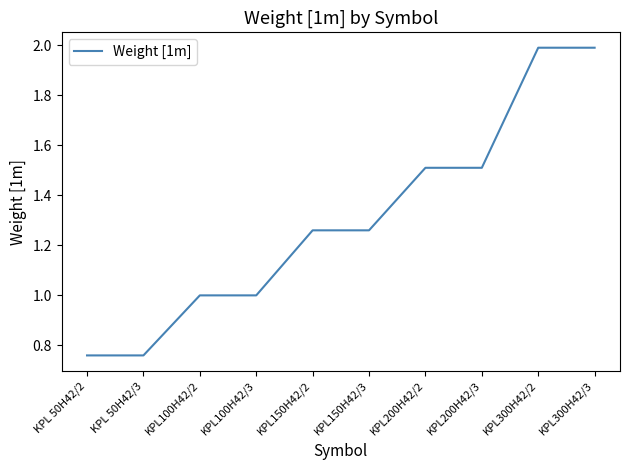

Which has a higher value, KPL200H42/2 or KPL100H42/3?

KPL200H42/2